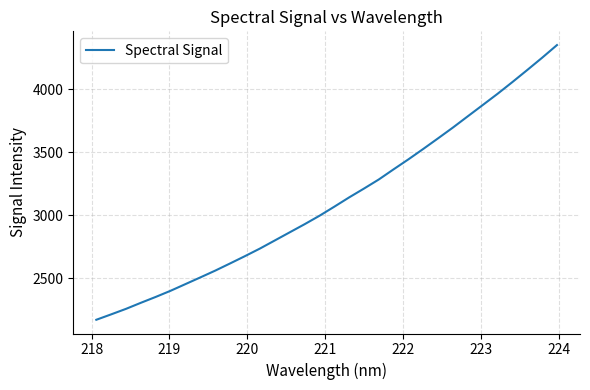

What is the greatest value displayed?

4352.7